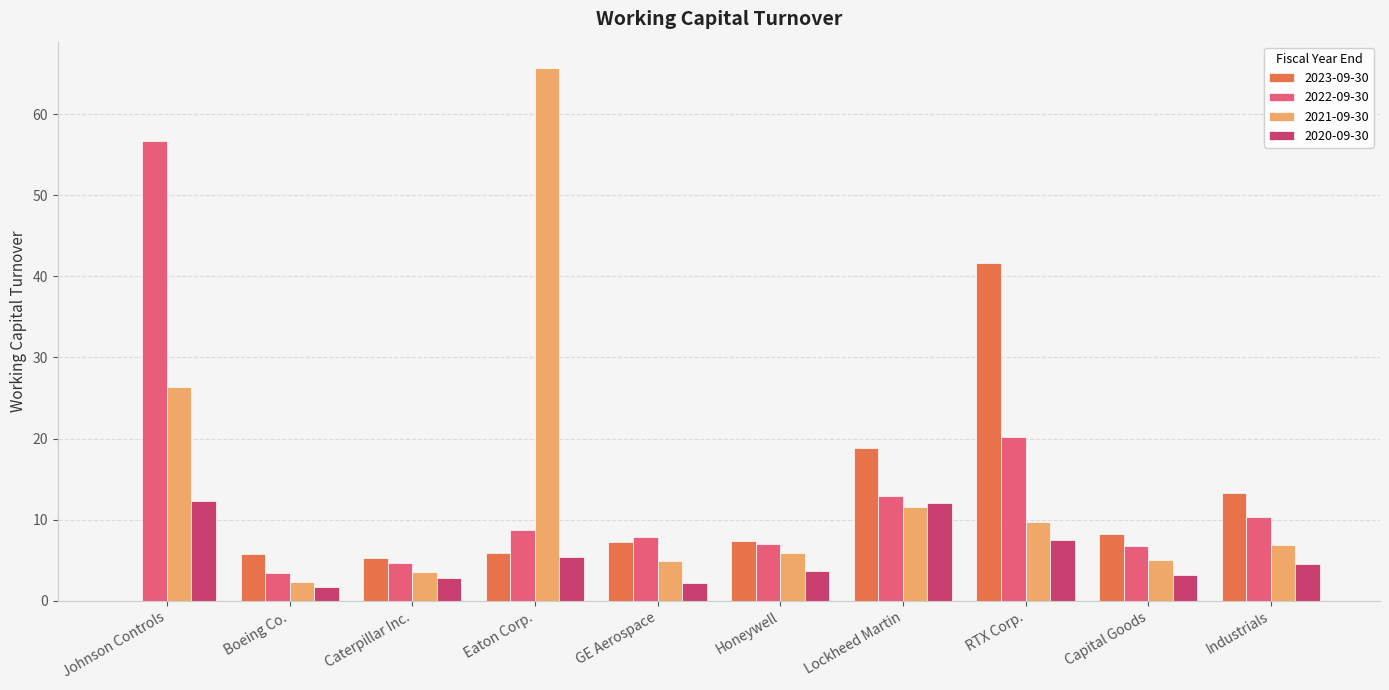

How many series are shown in this chart?

4